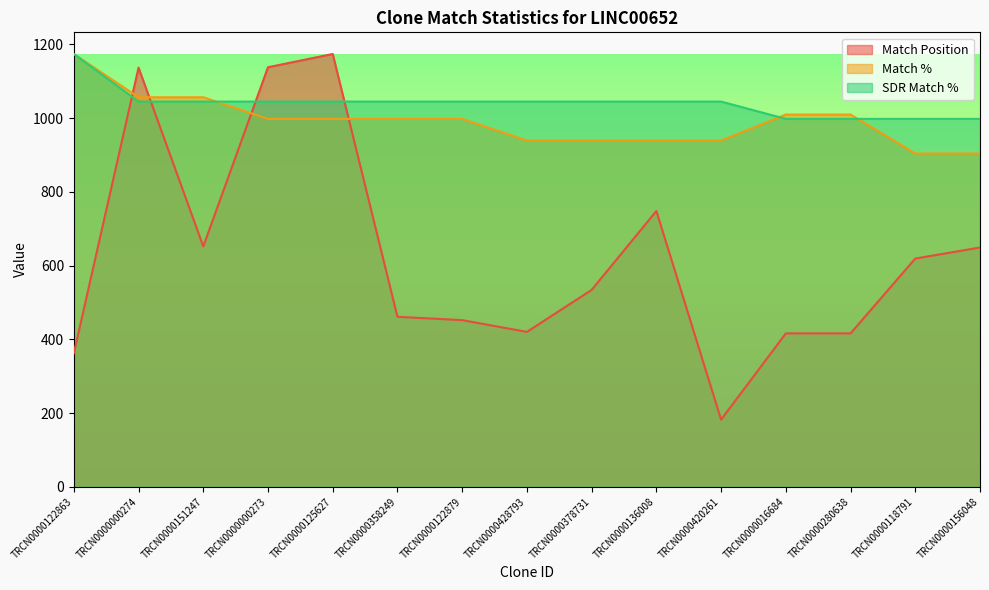

What is the value of the Match % point at the 1st from the left?

1174.0